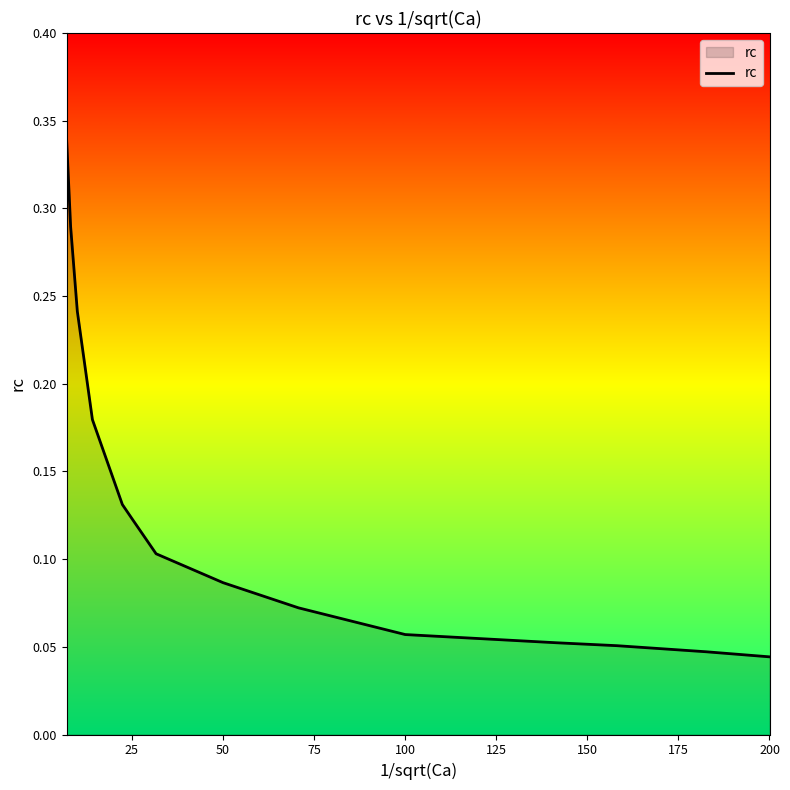

Does the chart have visible grid lines?

No